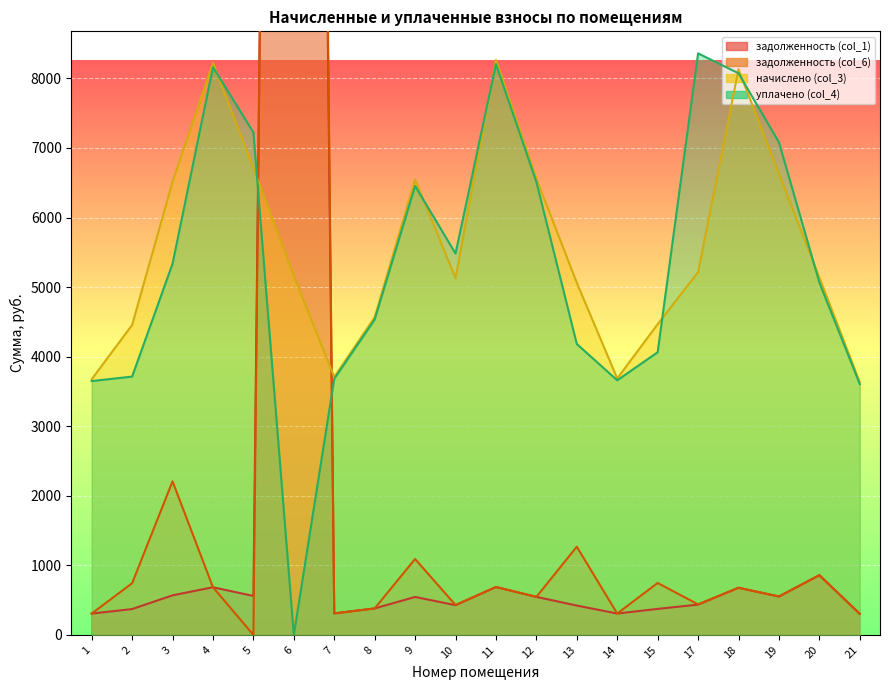

What is the sum of all задолженность (col_1) values?

61624.1